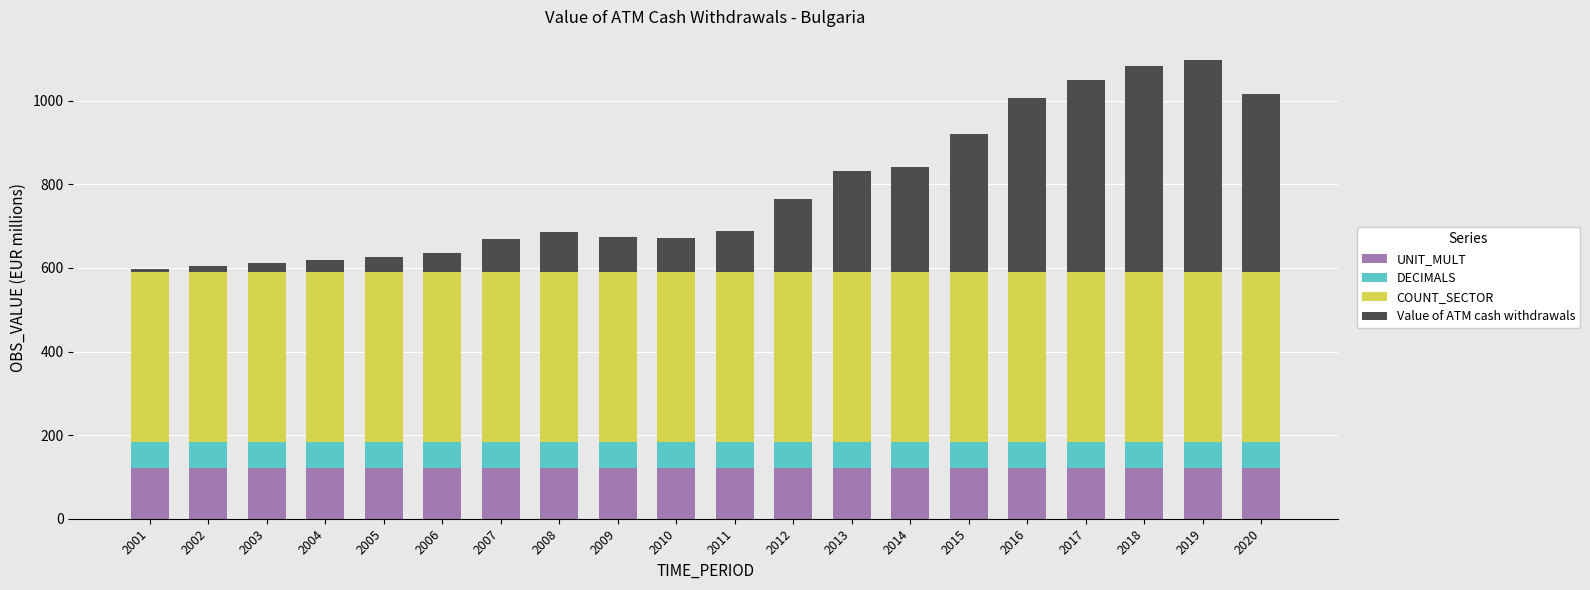

What is the sum of all UNIT_MULT values?

2439.8